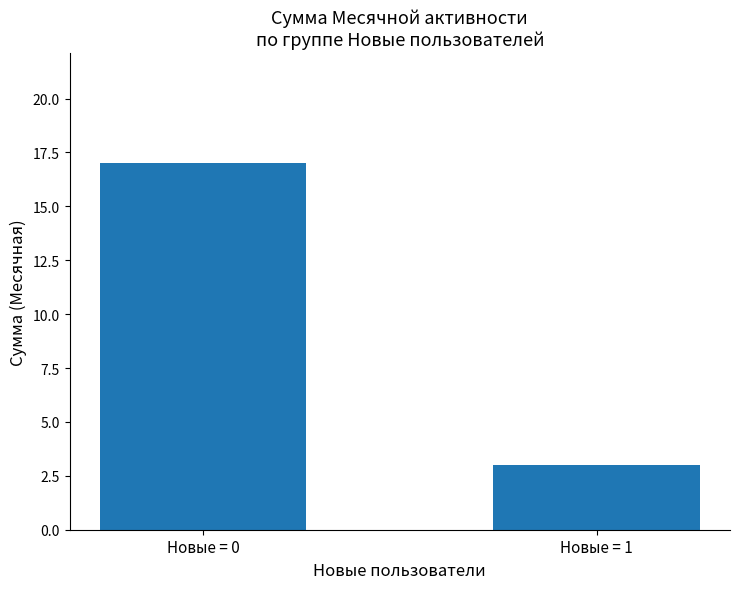

Rank the categories by value from highest to lowest.

Новые = 0, Новые = 1